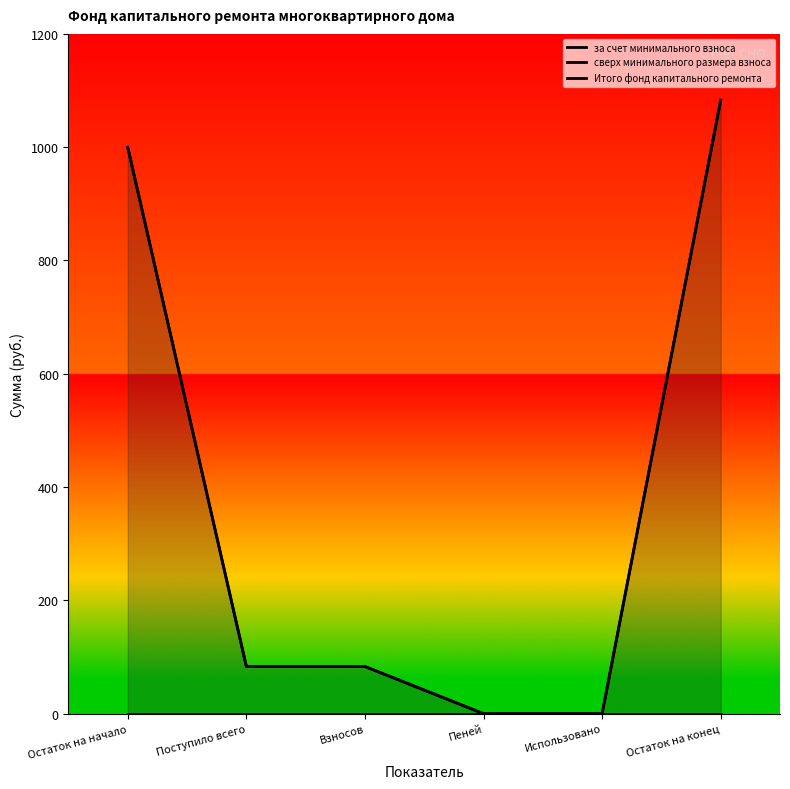

What is the sum of all за счет минимального взноса values?

2249.1